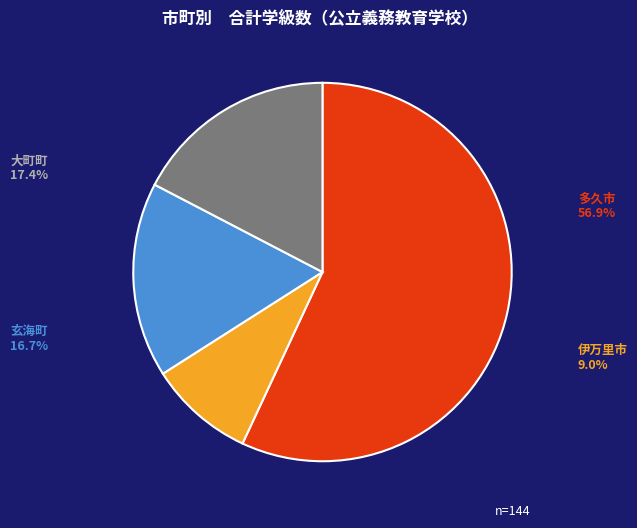

Approximately how many times larger is the value at 大町町 compared to 伊万里市?

1.9